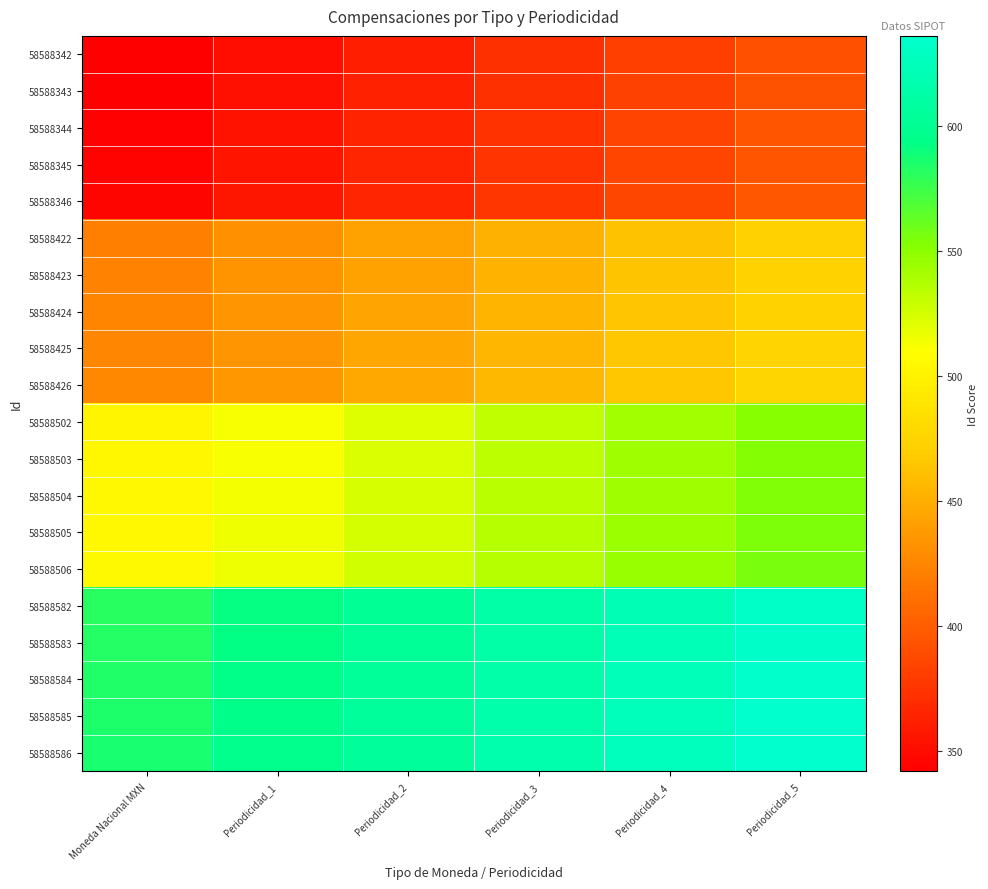

What is the total value across all series at Moneda Nacional MXN?

9280